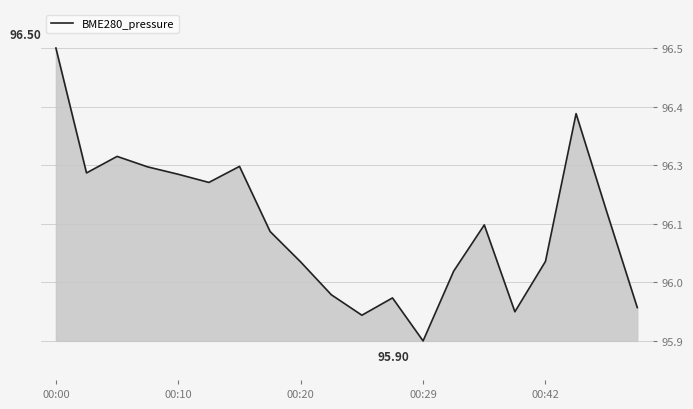

Does the chart display data point markers on the line(s)?

No